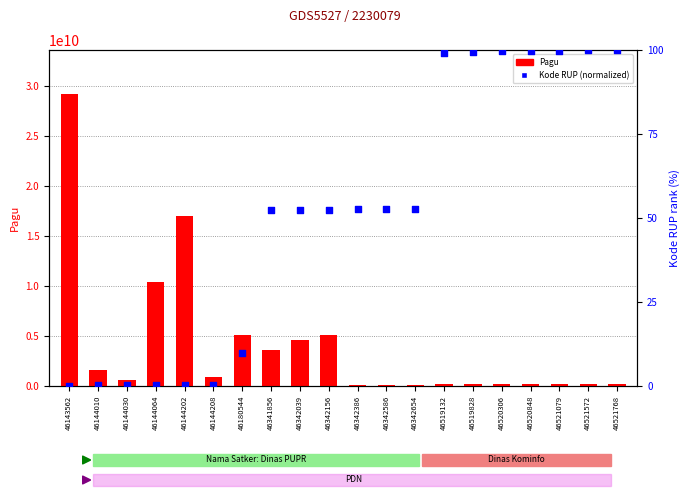

Which series has the largest total across all categories?

Pagu